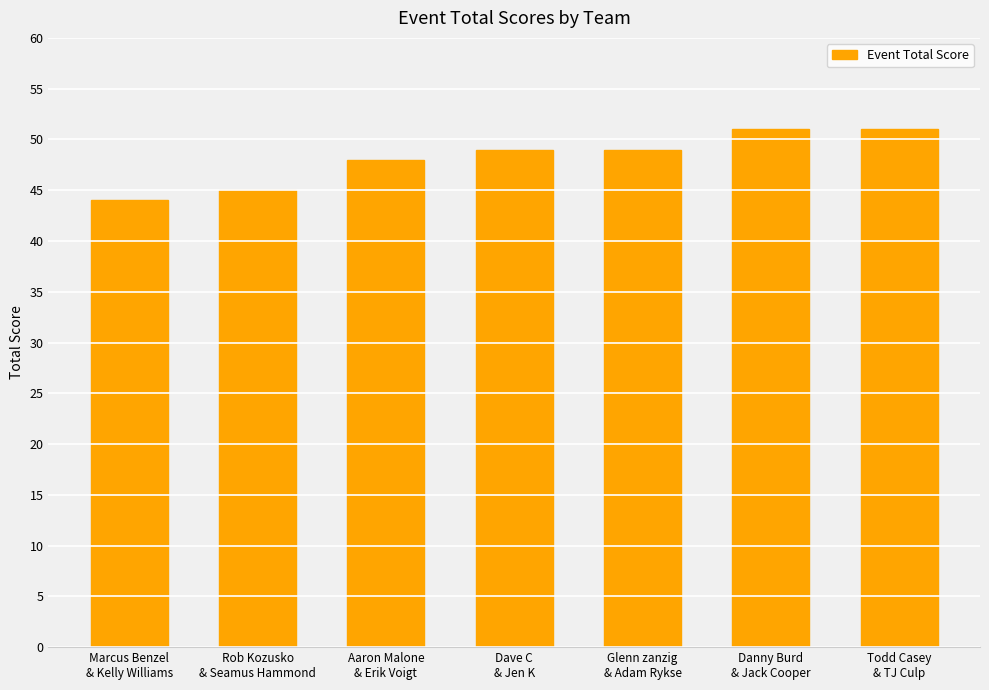

What is the label of the 6th bar from the right?

Rob Kozusko
& Seamus Hammond